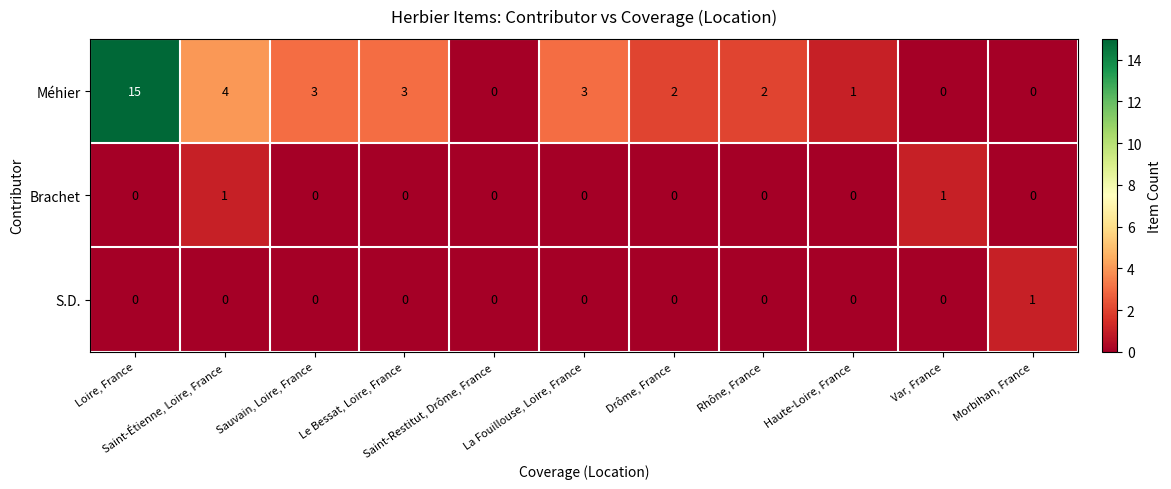

What is the greatest value displayed?

15